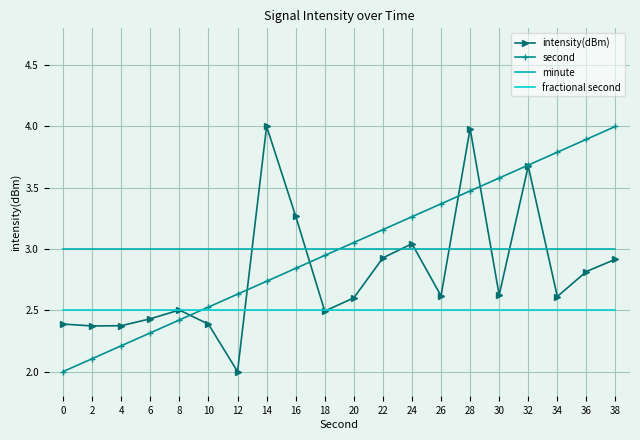

What is the spread (max minus min) of values at 18?

0.5